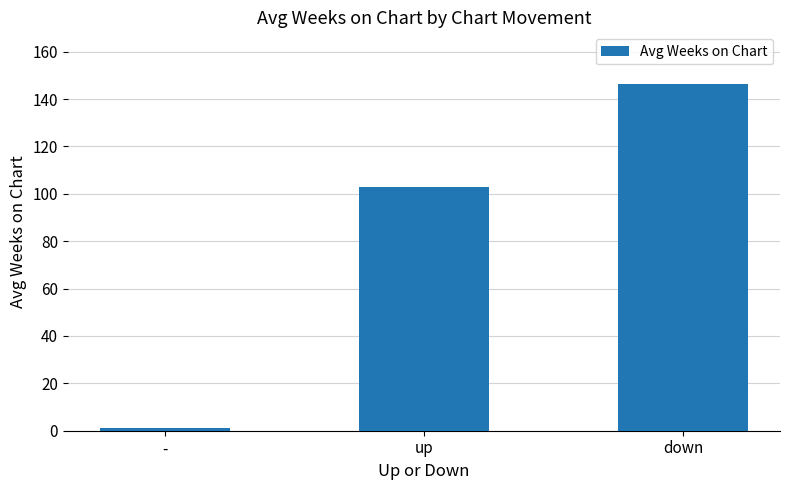

True or false: the data shows 254.6 at down.

False